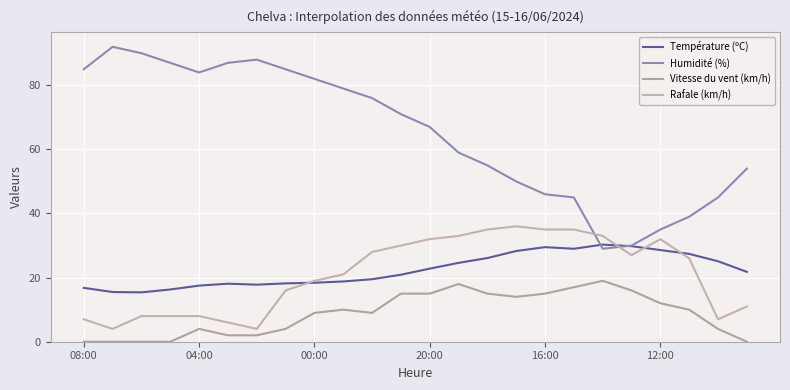

Count the number of data series in this chart.

4